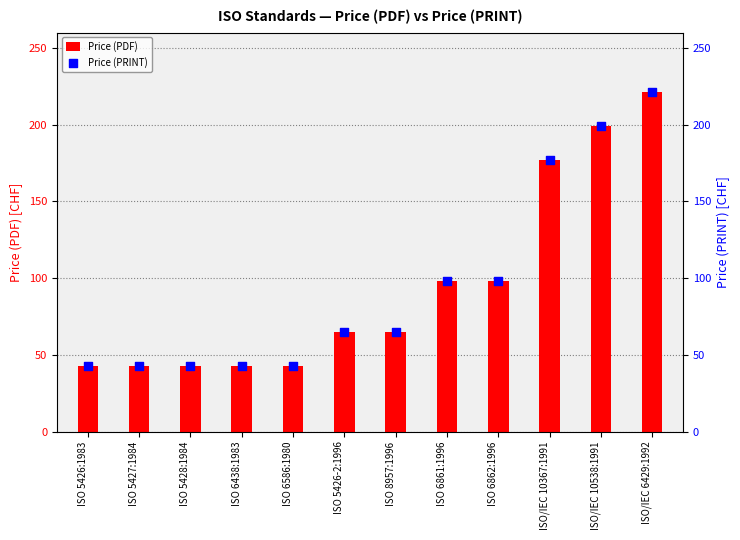

What is the total value across all series at ISO/IEC 10367:1991?

354